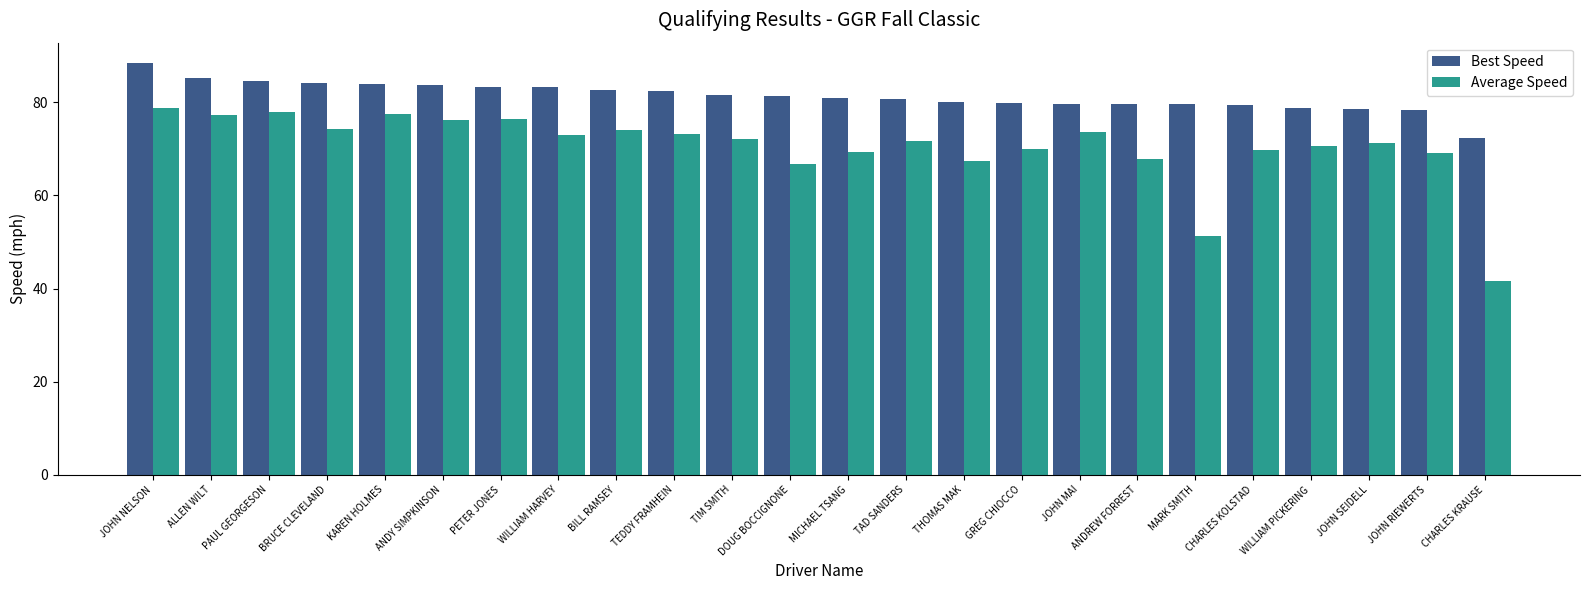

Where does the Best Speed series first go above 81?

JOHN NELSON